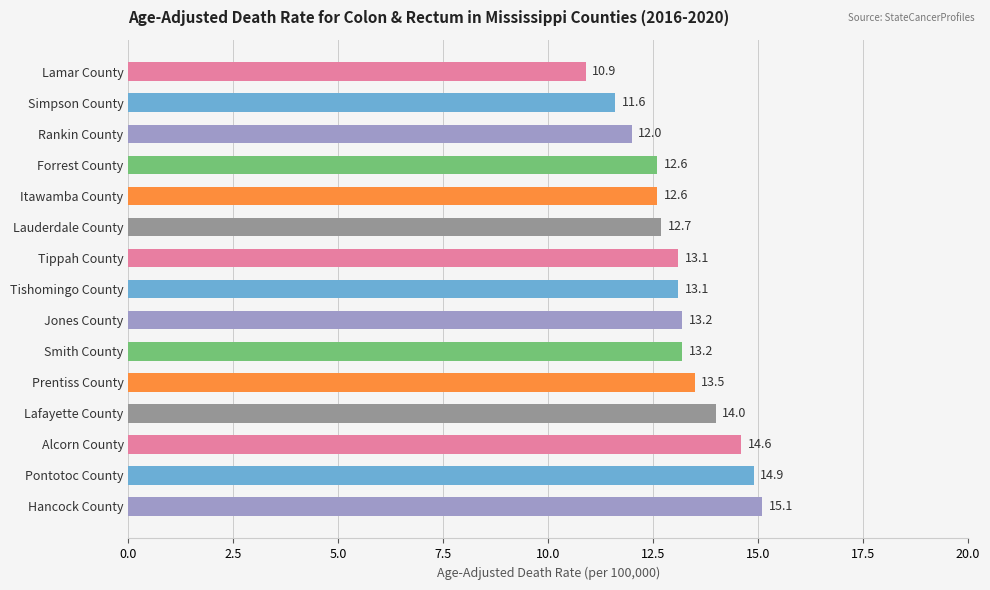

True or false: the data shows 18.0 at Itawamba County.

False